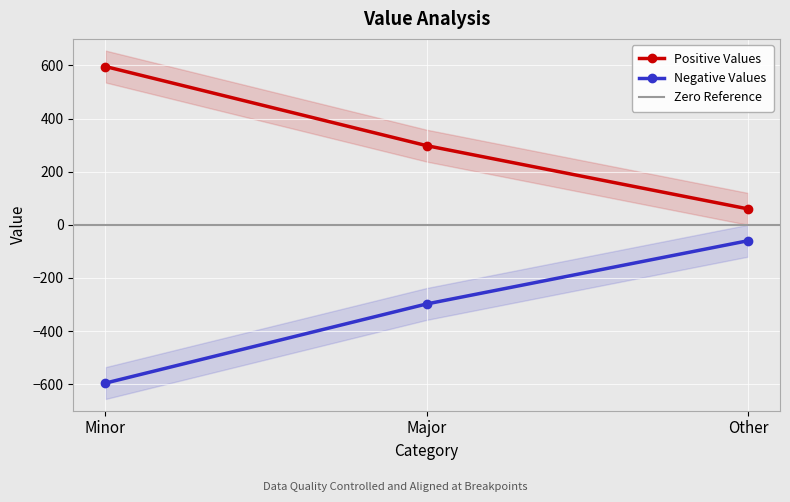

At which category is the sum across all series the highest?

Minor